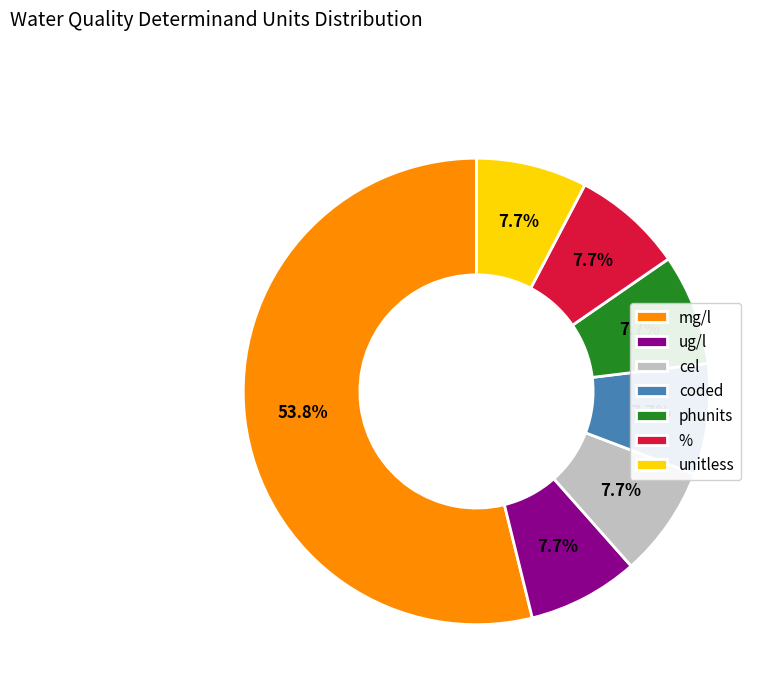

Does unitless represent more than half of the total?

No